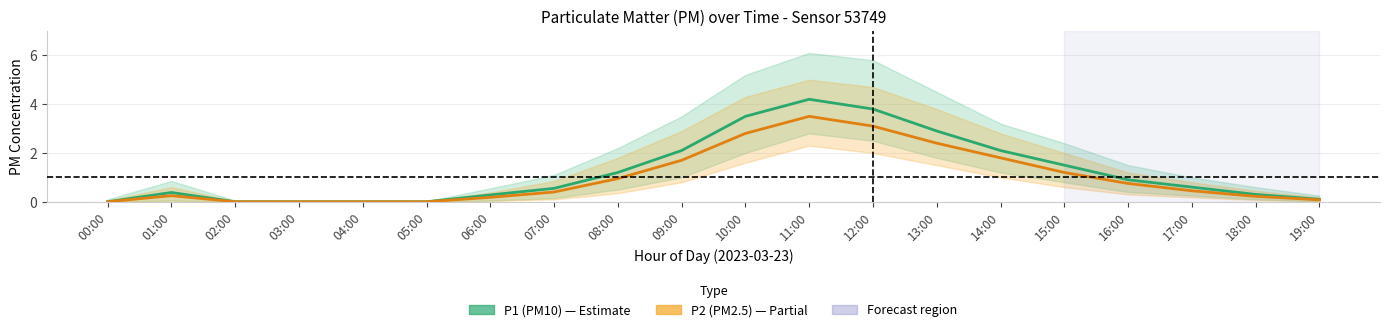

What is the difference between the highest and lowest values at 12:00?

0.7